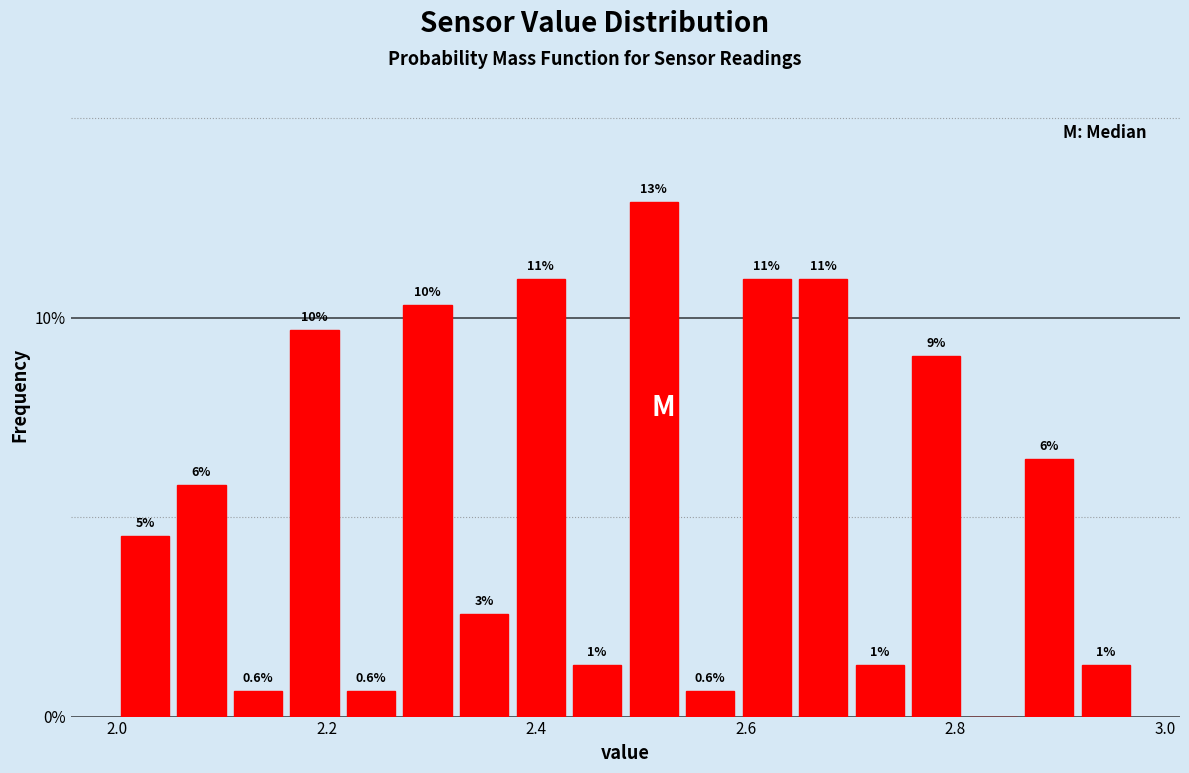

Around what value on the x-axis is the tallest bar? Give the approximate position of its centre, as read against the axis.

2.52